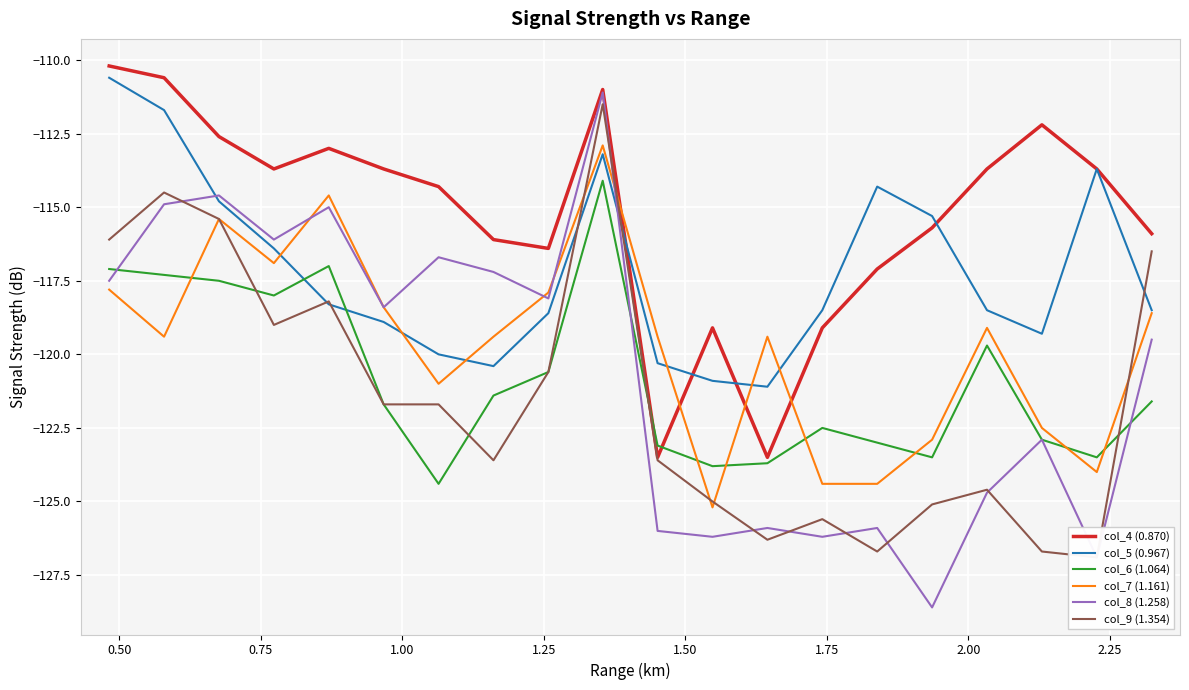

How many times do col_5 (0.967) and col_6 (1.064) cross each other?

2